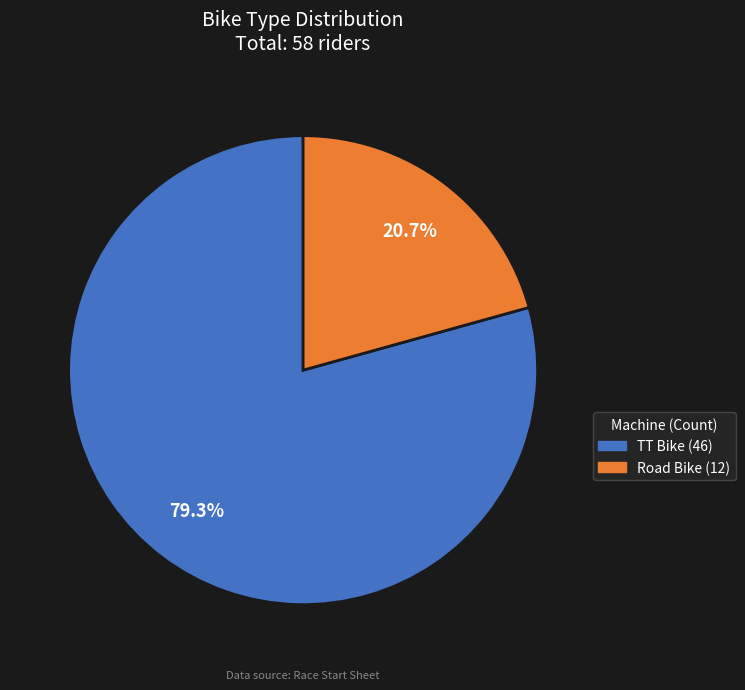

Approximately how many times larger is the value at TT Bike compared to Road Bike?

3.8